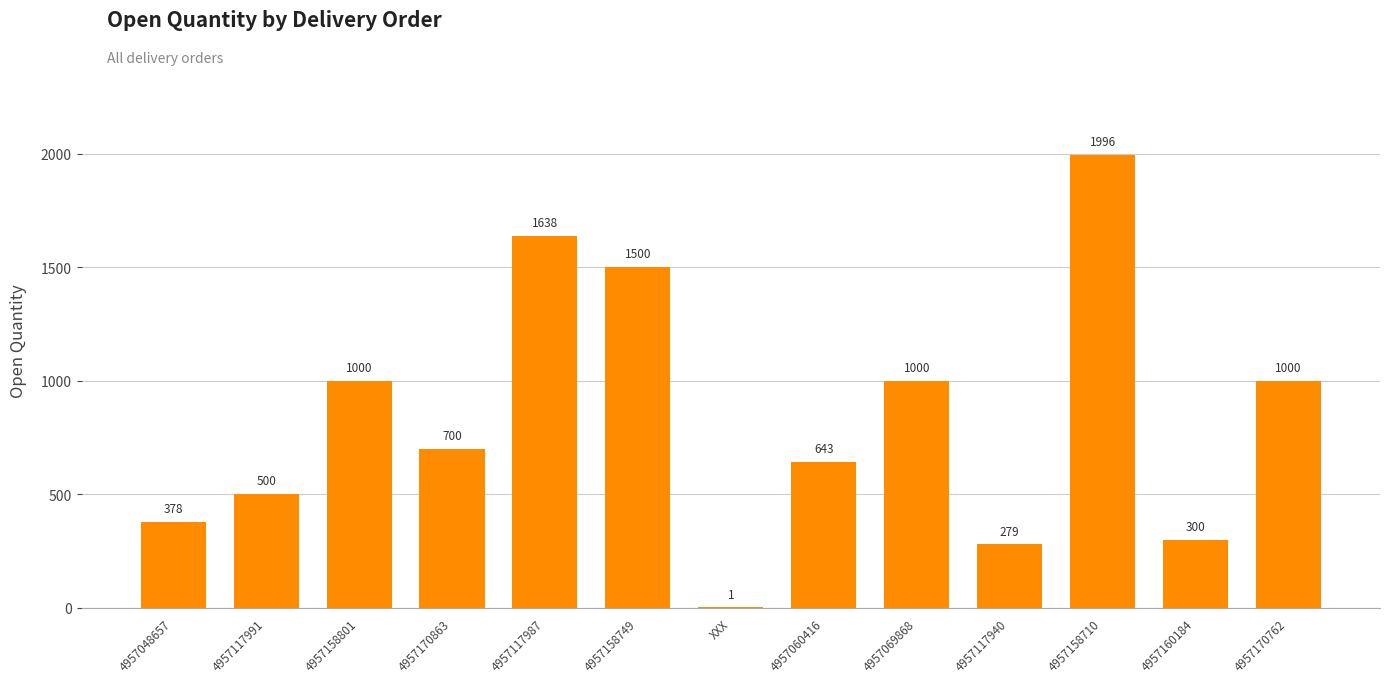

Reading right to left, transcribe all the data shown in this chart.

4957170762=1000	4957160184=300	4957158710=1996	4957117940=279	4957069868=1000	4957060416=643	XXX=1	4957158749=1500	4957117987=1638	4957170863=700	4957158801=1000	4957117991=500	4957048657=378